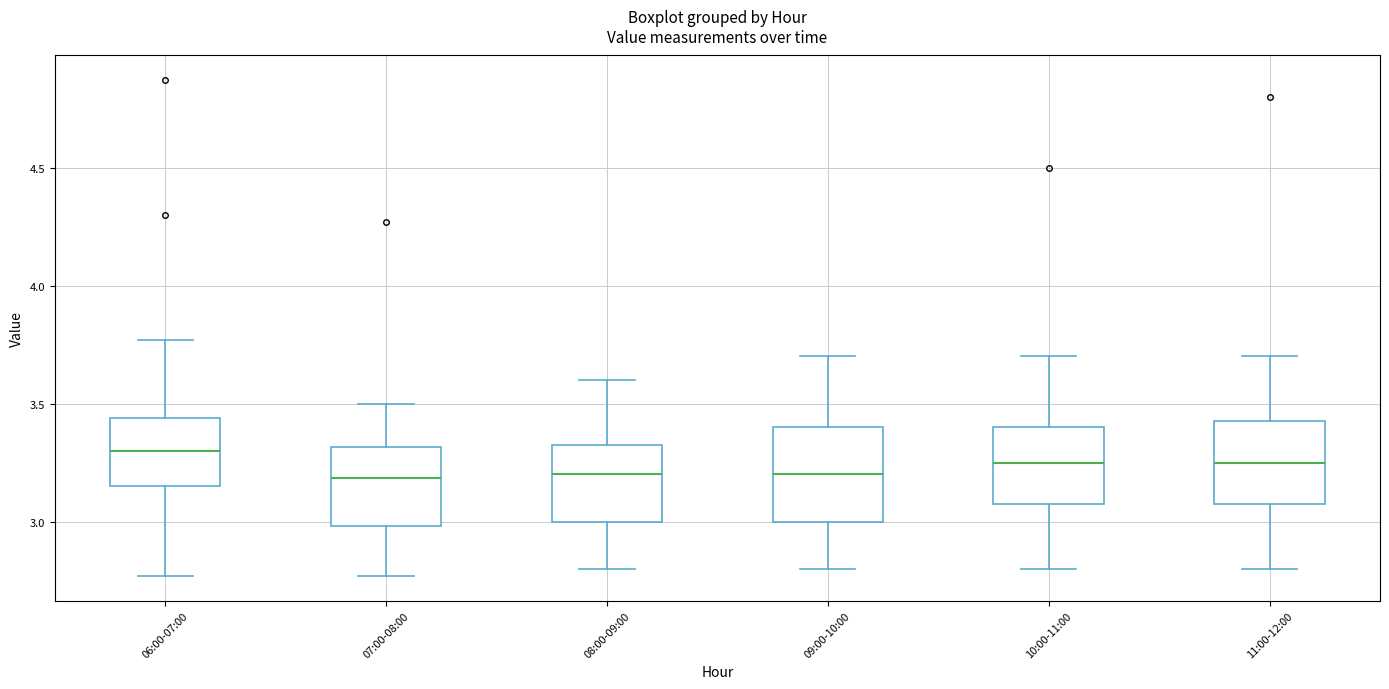

Reading left to right, transcribe this box plot: for each box, give where its median line is, the range the box spans, and where its two whiskers end, as read against the y-axis. The values are not printed on the chart, so give them approximately, as read against the axis.

06:00-07:00: median 3.30, box 3.15 to 3.45, whiskers 2.75 to 3.75
07:00-08:00: median 3.20, box 3.00 to 3.30, whiskers 2.75 to 3.50
08:00-09:00: median 3.20, box 3.00 to 3.35, whiskers 2.80 to 3.60
09:00-10:00: median 3.20, box 3.00 to 3.40, whiskers 2.80 to 3.70
10:00-11:00: median 3.25, box 3.10 to 3.40, whiskers 2.80 to 3.70
11:00-12:00: median 3.25, box 3.10 to 3.45, whiskers 2.80 to 3.70